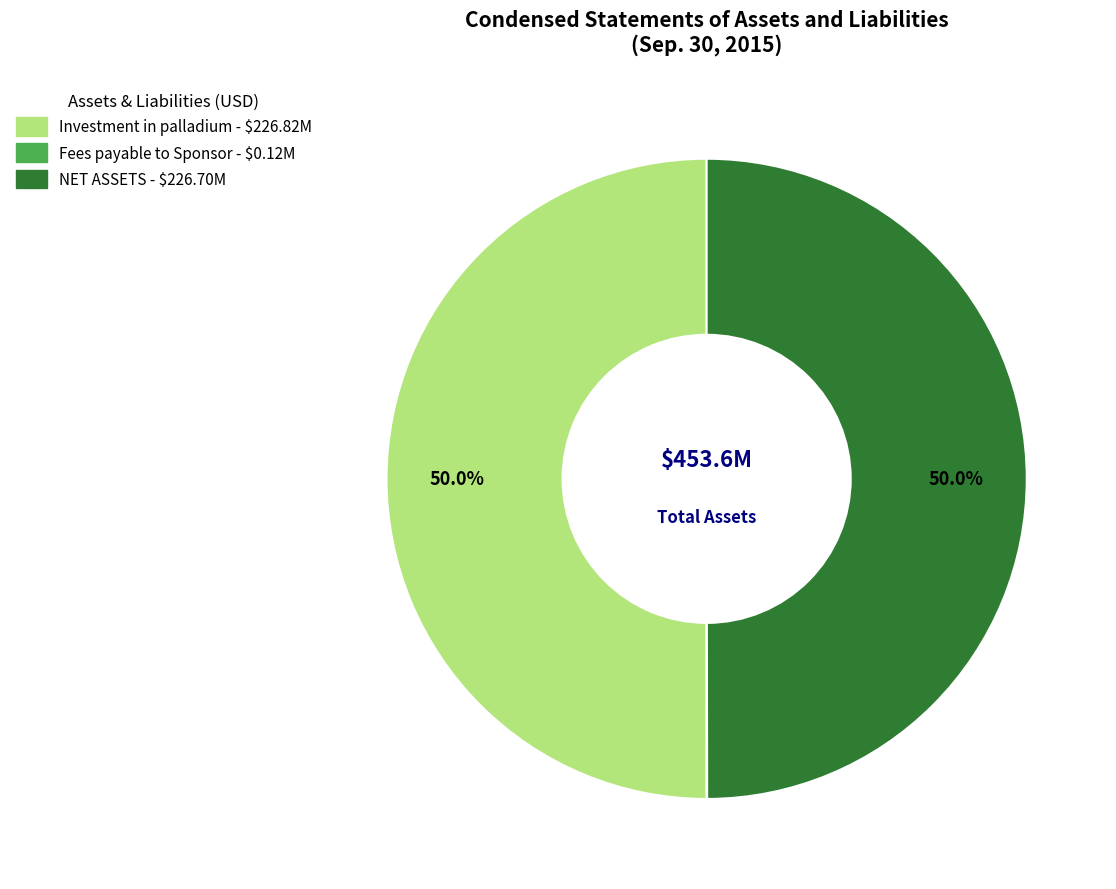

Combined, do Investment in palladium and NET ASSETS account for over 50%?

Yes